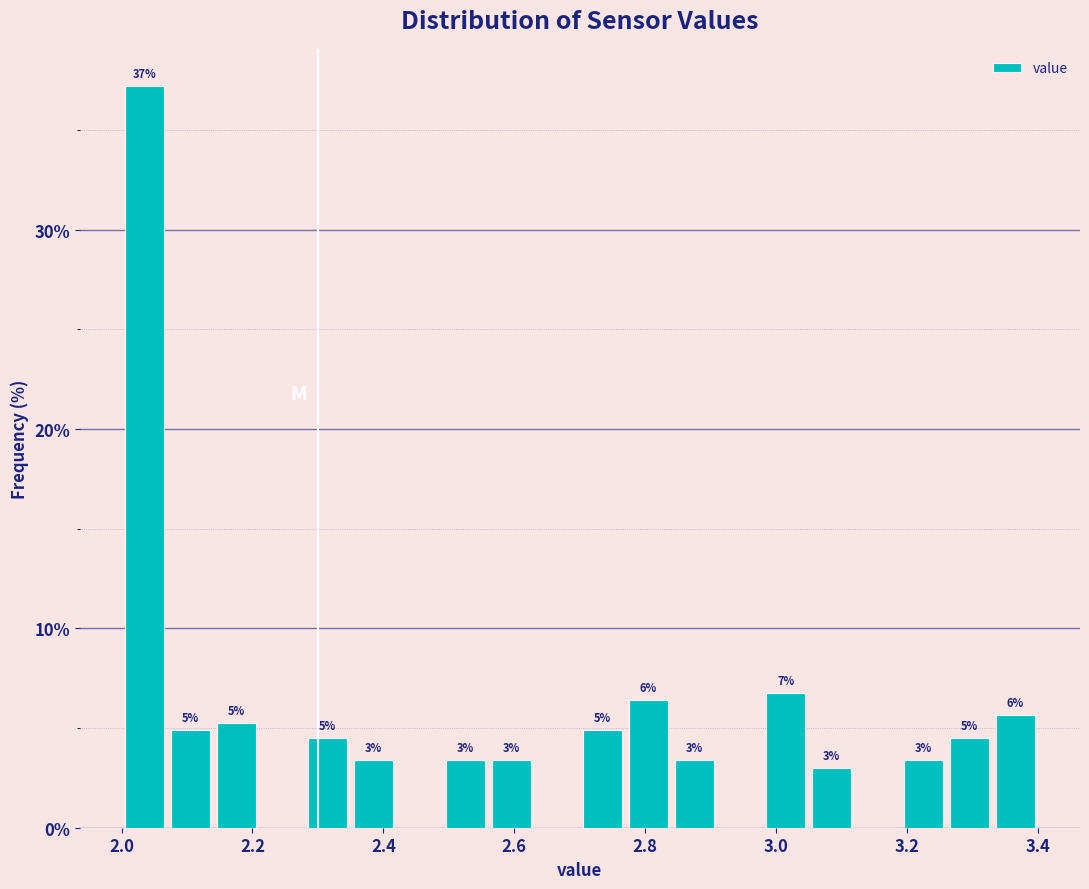

Around what value on the x-axis is the tallest bar? Give the approximate position of its centre, as read against the axis.

2.04